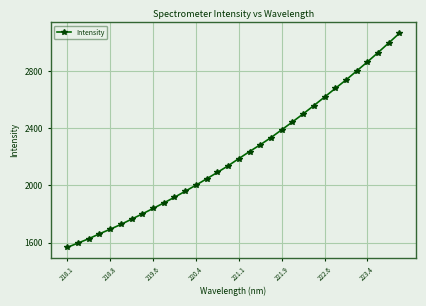

What is the maximum value shown in the chart?

3066.5